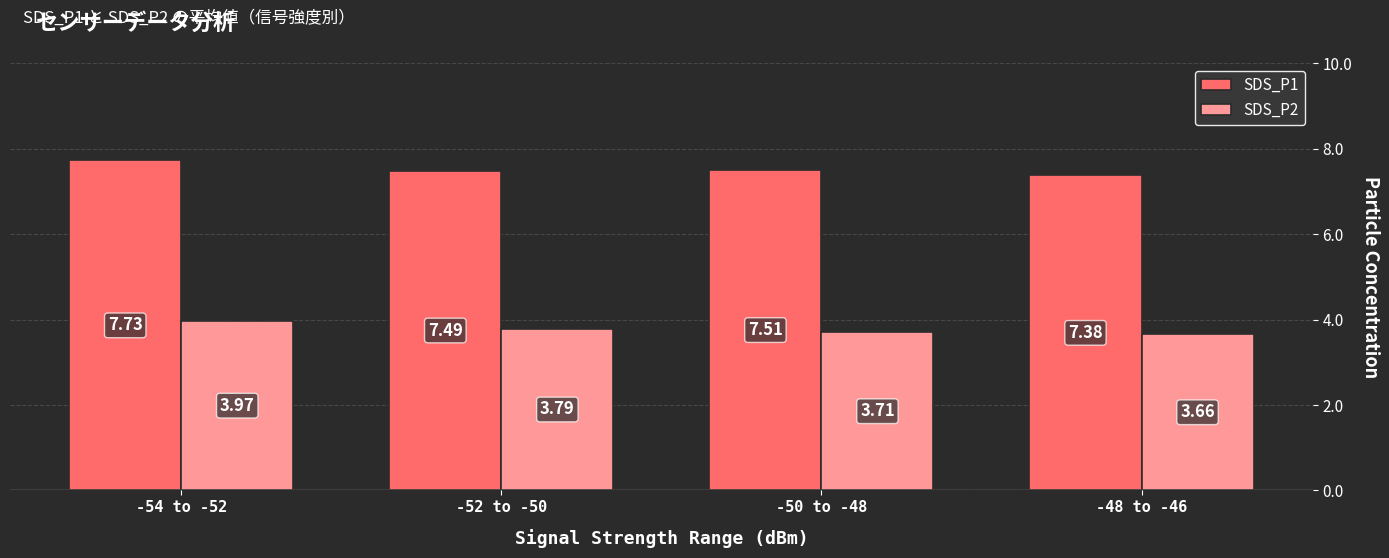

List the labels in order of SDS_P1 value, largest first.

-54 to -52, -50 to -48, -52 to -50, -48 to -46